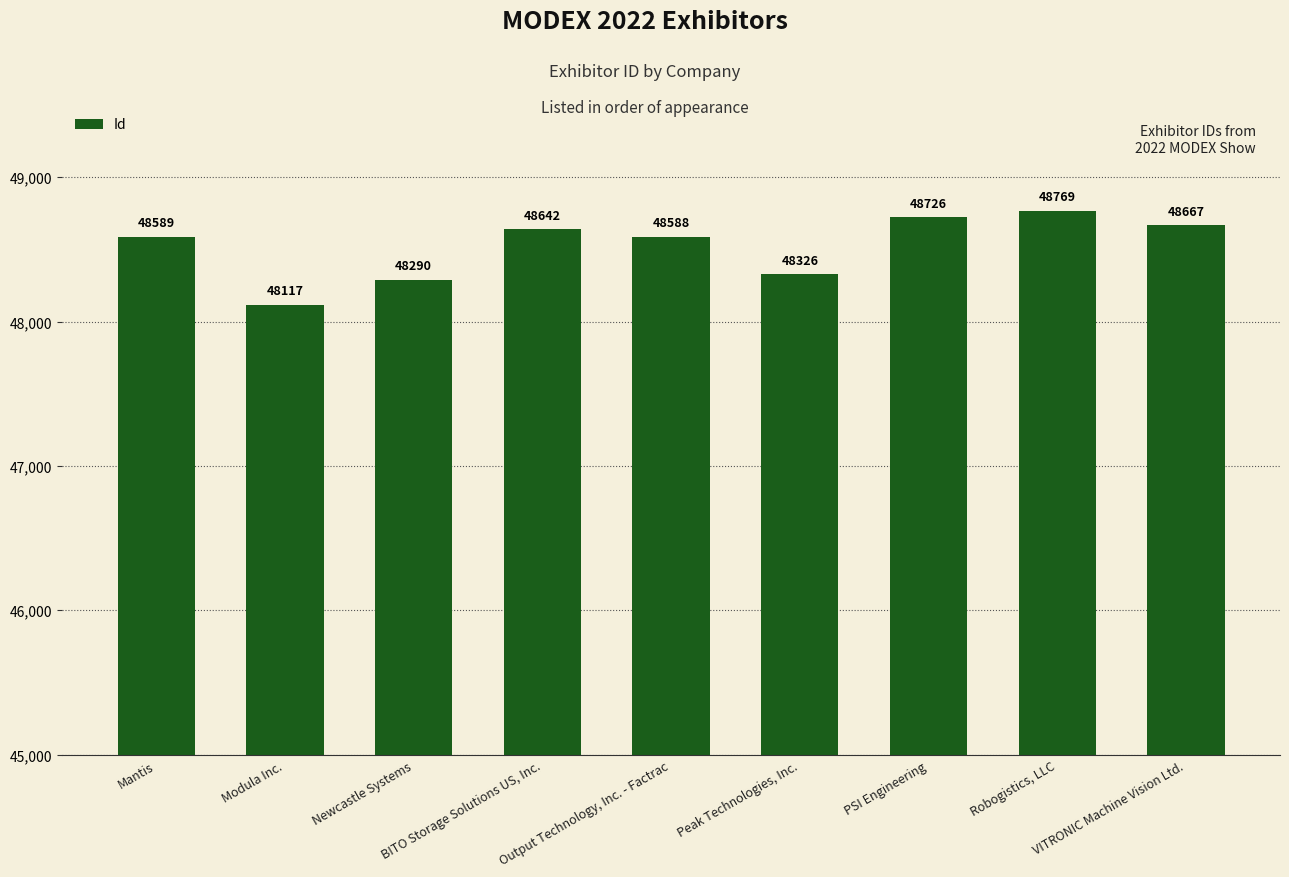

What is the smallest value displayed?

48117